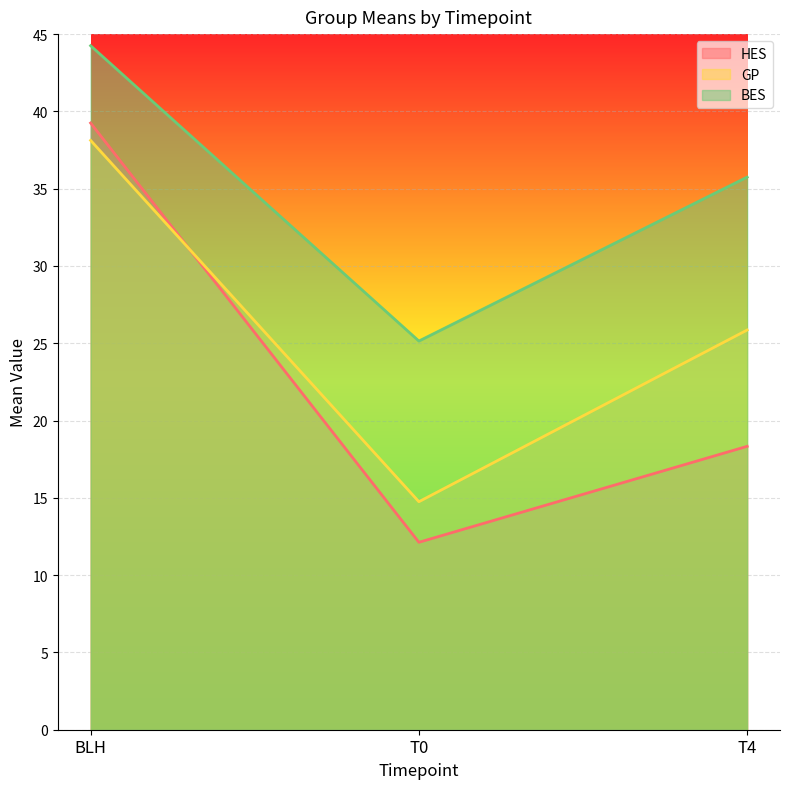

Is the value of GP at T4 greater than the value of BES at BLH?

No